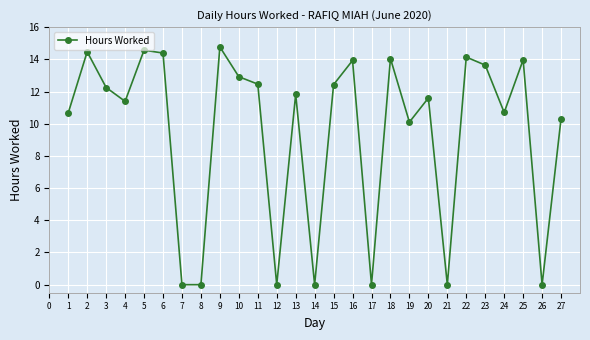

What is the average value?

9.4